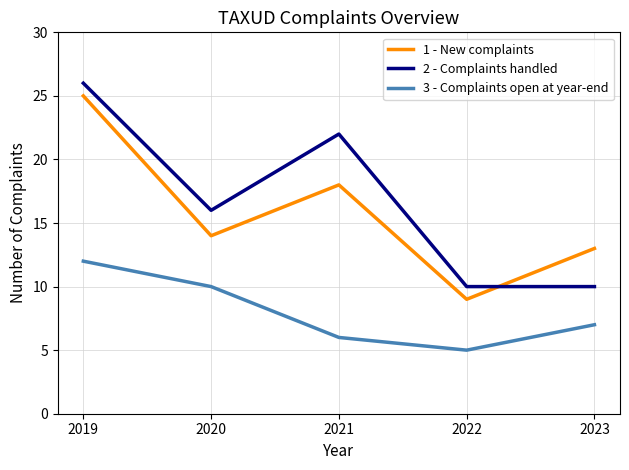

What is the greatest value displayed?

26